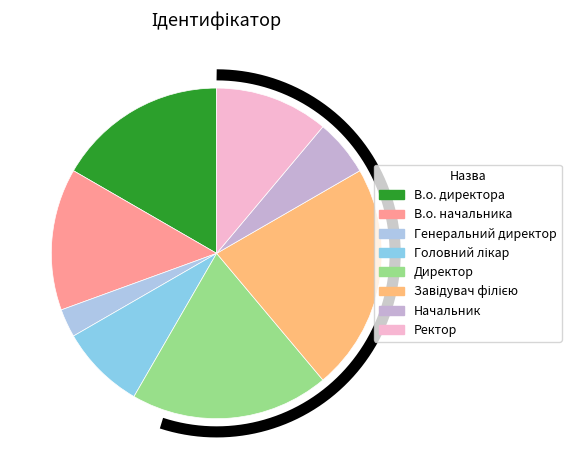

How many segments does this pie chart have?

8